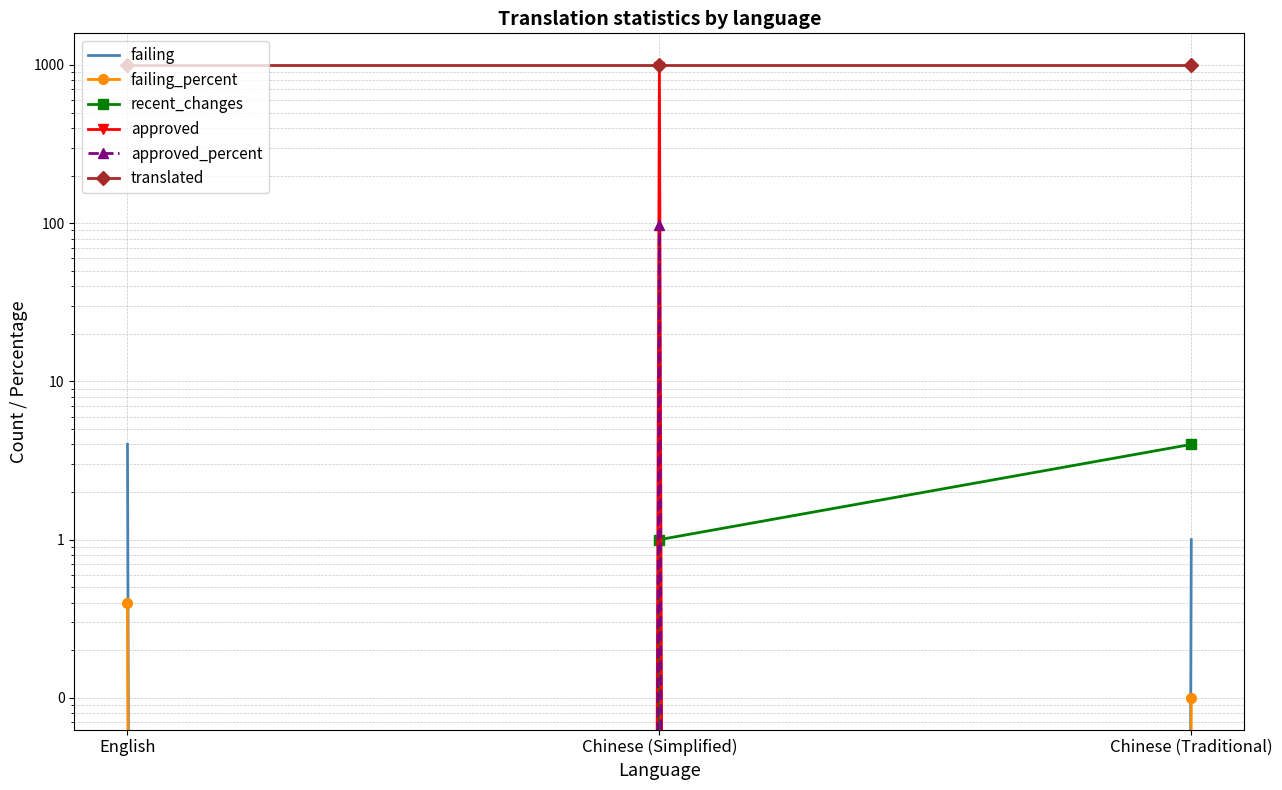

List the labels in order of translated value, smallest first.

English, Chinese (Simplified), Chinese (Traditional)